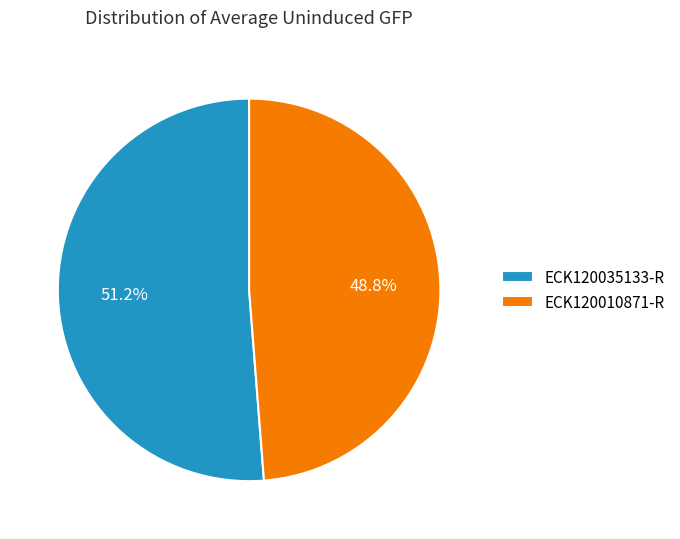

Which slice is the largest?

ECK120035133-R